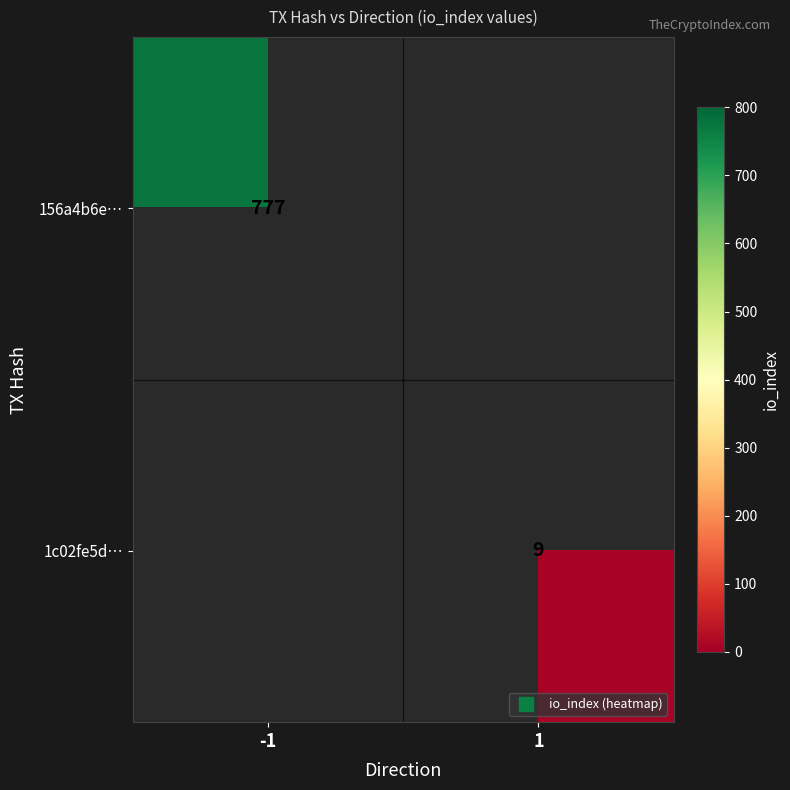

Which series has the widest spread of values?

156a4b6e…